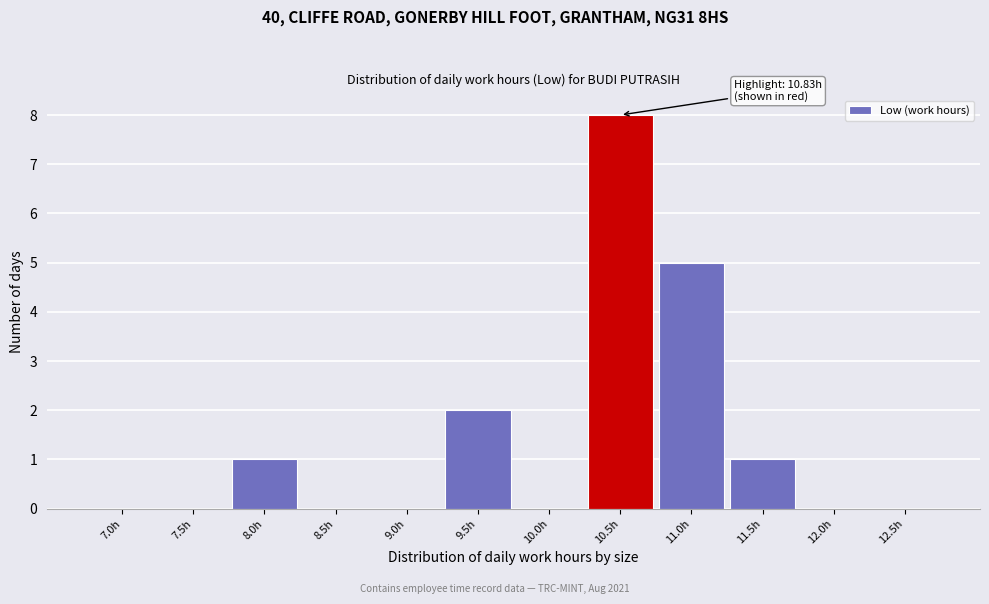

Reading left to right, list all the values displayed in this chart.

7.0h=0	7.5h=0	8.0h=1	8.5h=0	9.0h=0	9.5h=2	10.0h=0	10.5h=8	11.0h=5	11.5h=1	12.0h=0	12.5h=0